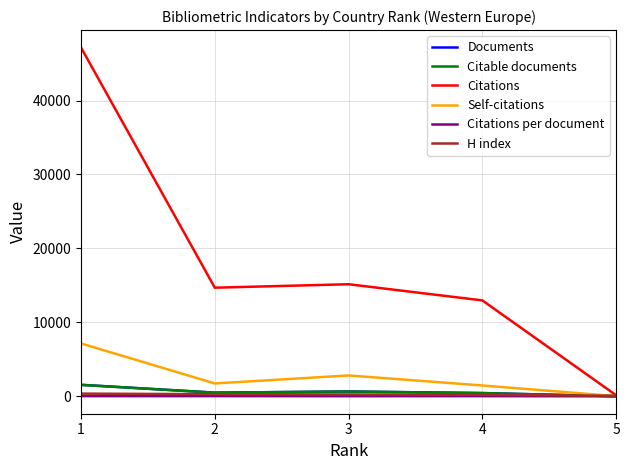

Between 4 and 5, which series saw the biggest shift?

Citations